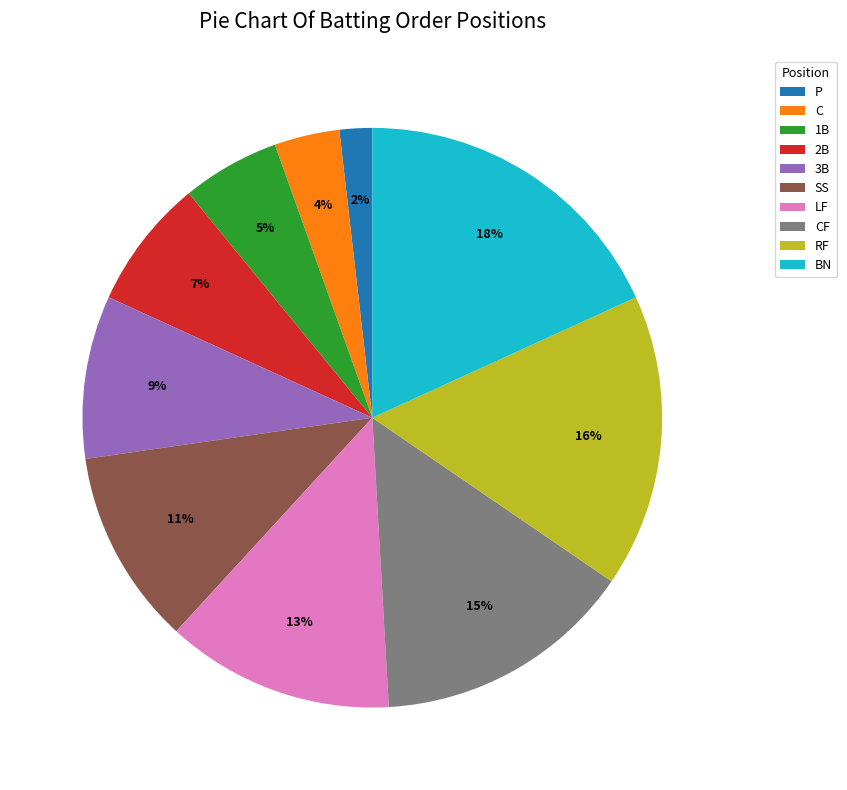

To the nearest percent, what is the combined percentage of CF and RF?

31%